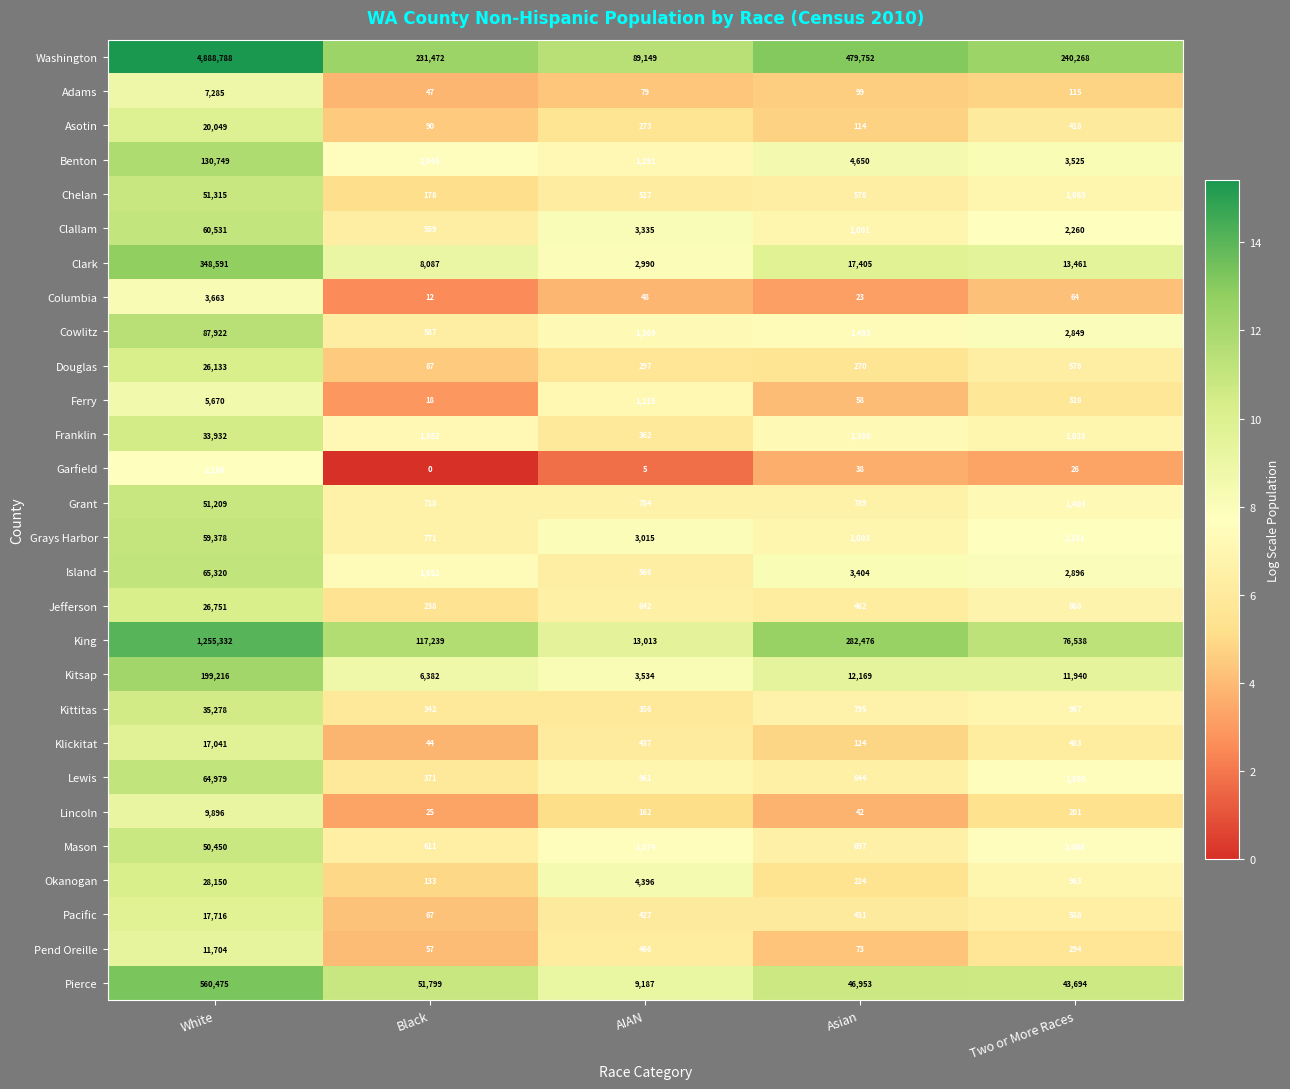

At which label is Kittitas closest to 17810?

Two or More Races